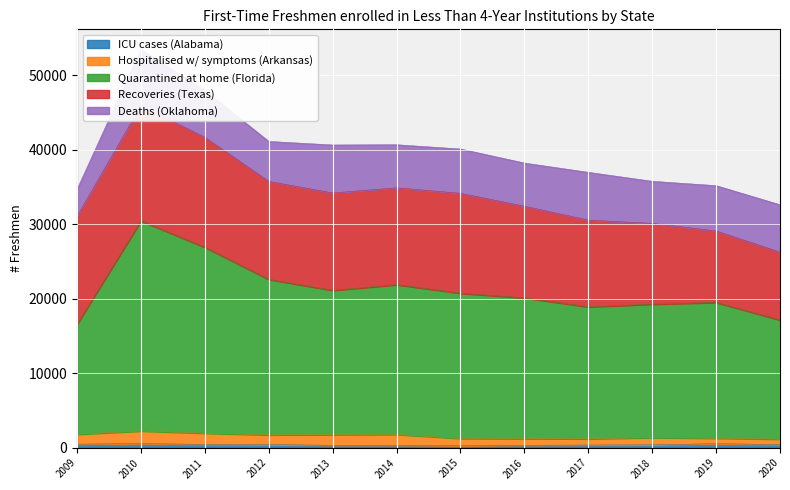

What is the smallest value displayed?

270